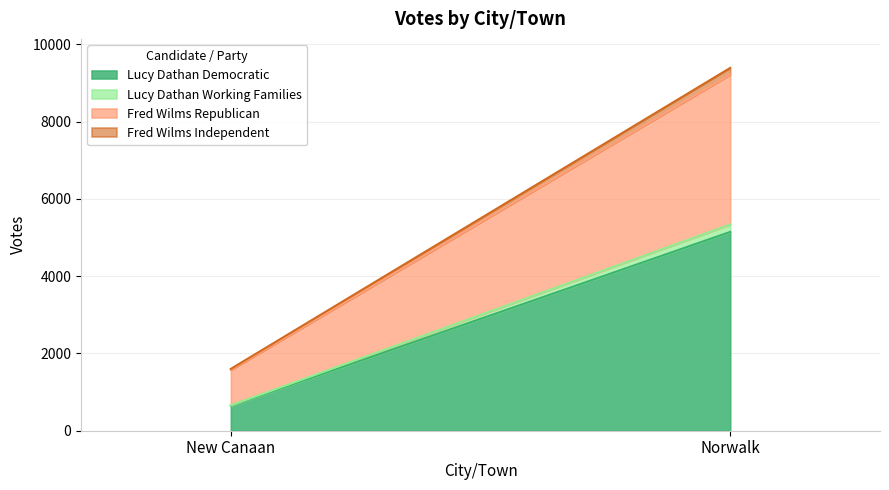

What is the maximum value for Fred Wilms Republican?

3878